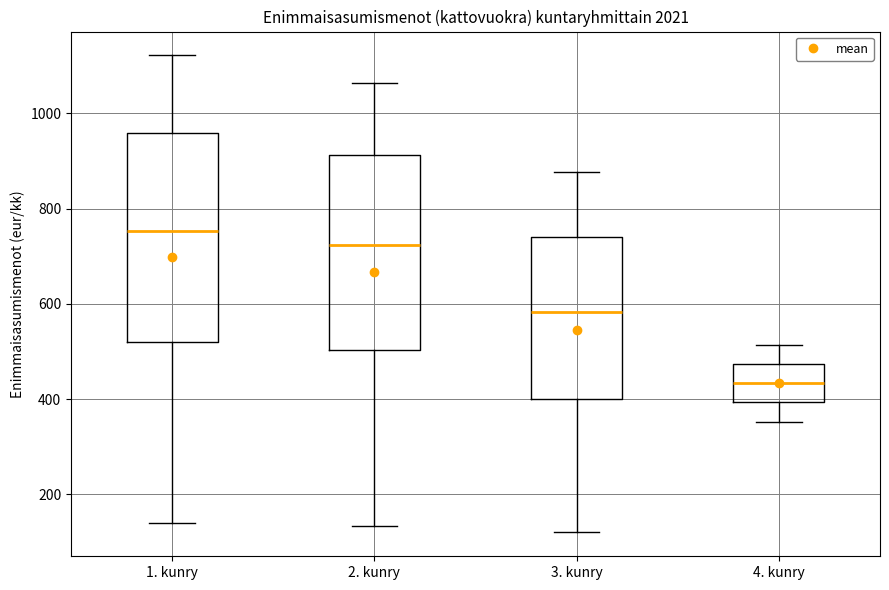

Reading left to right, transcribe this box plot: for each box, give where its median line is, the range the box spans, and where its two whiskers end, as read against the y-axis. The values are not printed on the chart, so give them approximately, as read against the axis.

1. kunry: median 760, box 520 to 960, whiskers 140 to 1120
2. kunry: median 720, box 500 to 920, whiskers 140 to 1060
3. kunry: median 580, box 400 to 740, whiskers 120 to 880
4. kunry: median 440, box 400 to 480, whiskers 360 to 520